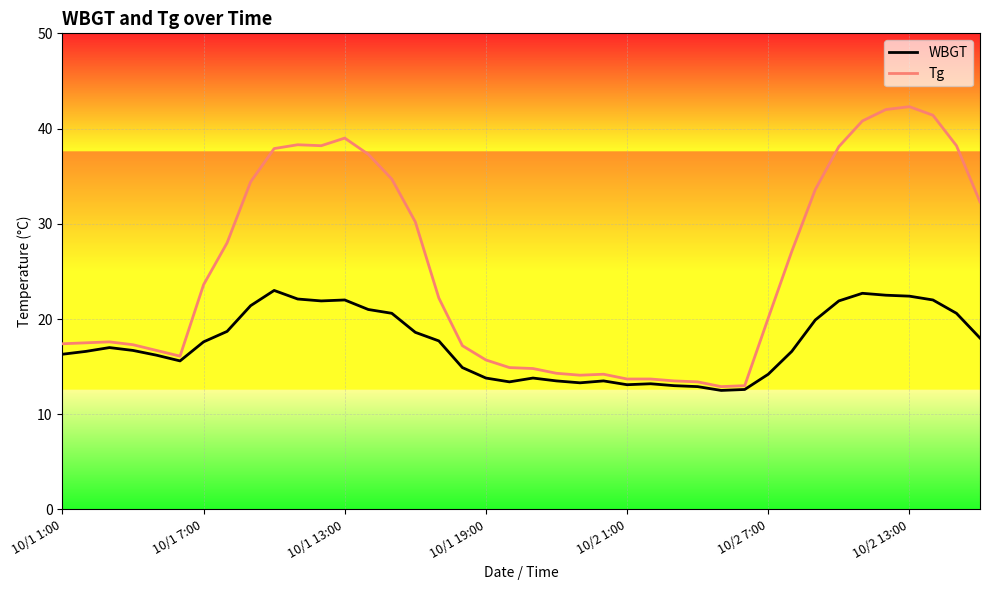

What are all the series names shown in the legend?

WBGT, Tg